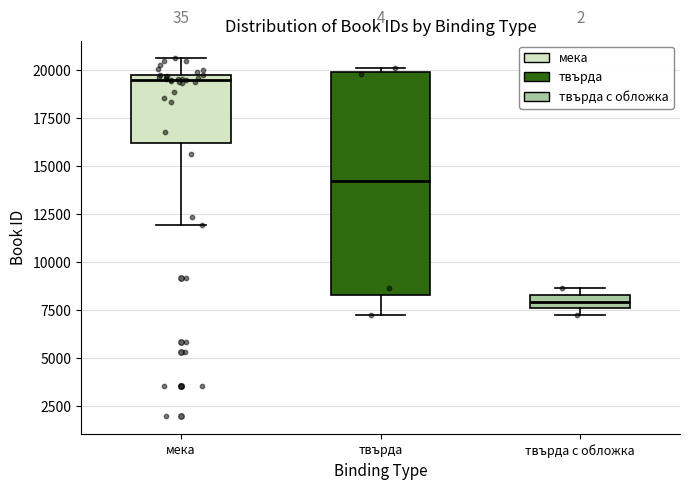

Comparing the boxes themselves (not the whiskers), which one is the tallest?

твърда